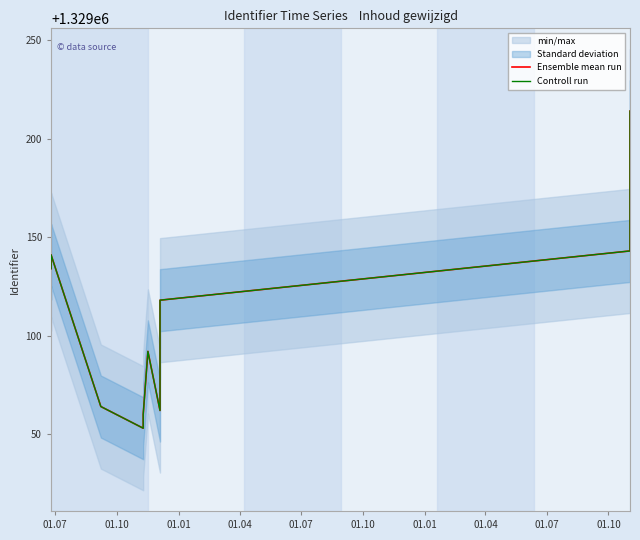

True or false: Ensemble mean run and Controll run intersect in this chart.

False